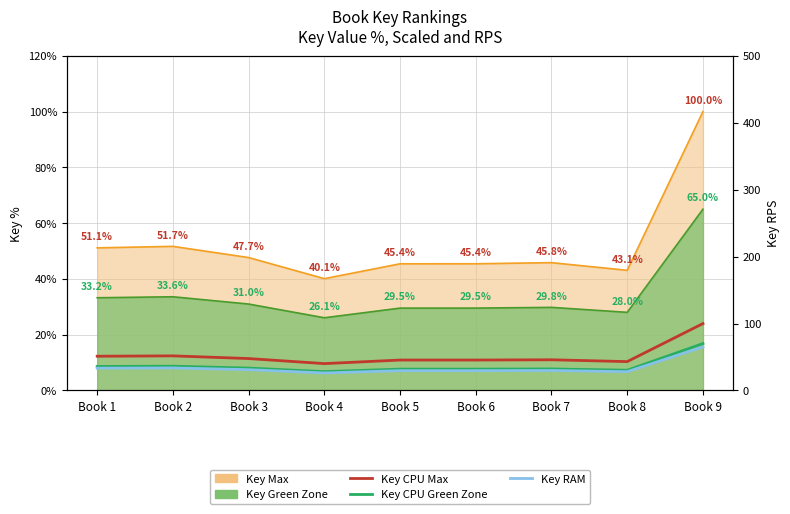

What is the approximate value of Key CPU Green Zone at Book 6?

31.8